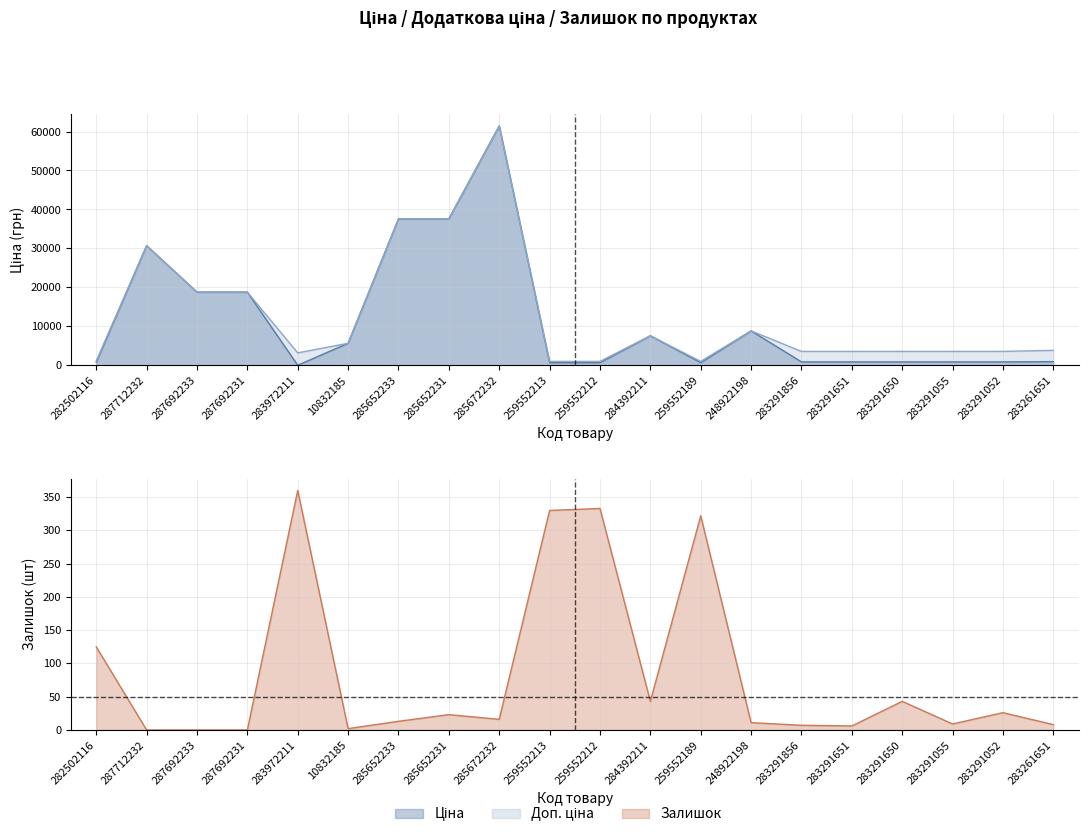

At which label is Ціна closest to 30733?

287712232